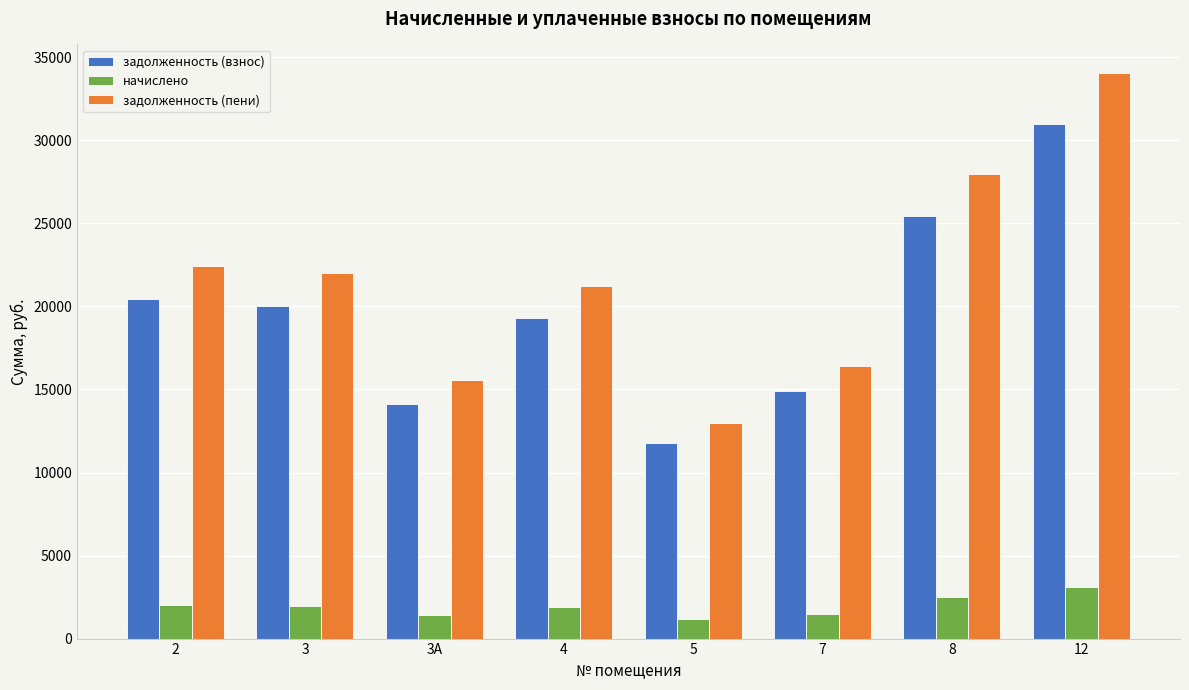

Between 3 and 7, which series saw the biggest shift?

задолженность (пени)